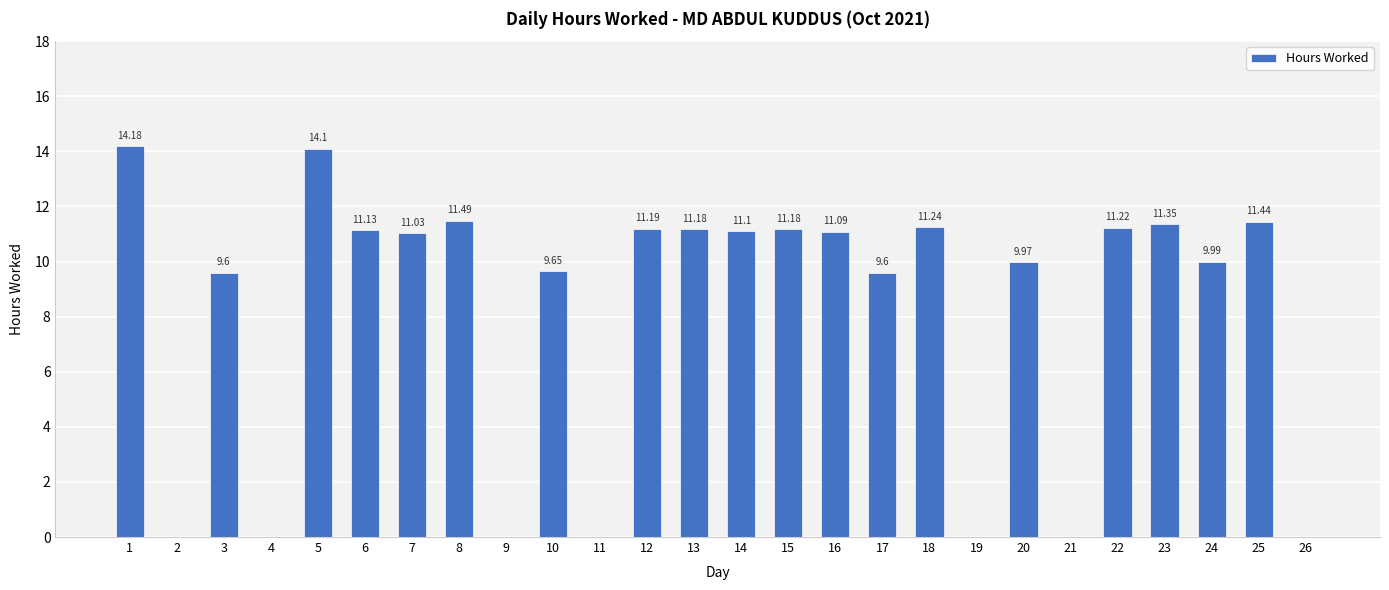

How many positive values are there?

19